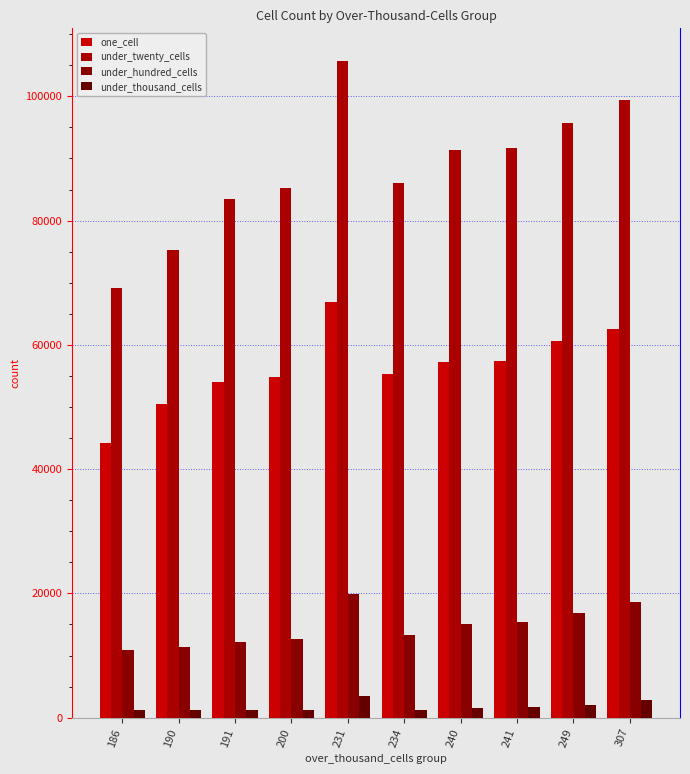

True or false: under_twenty_cells has a value of 69138 at 186.

True